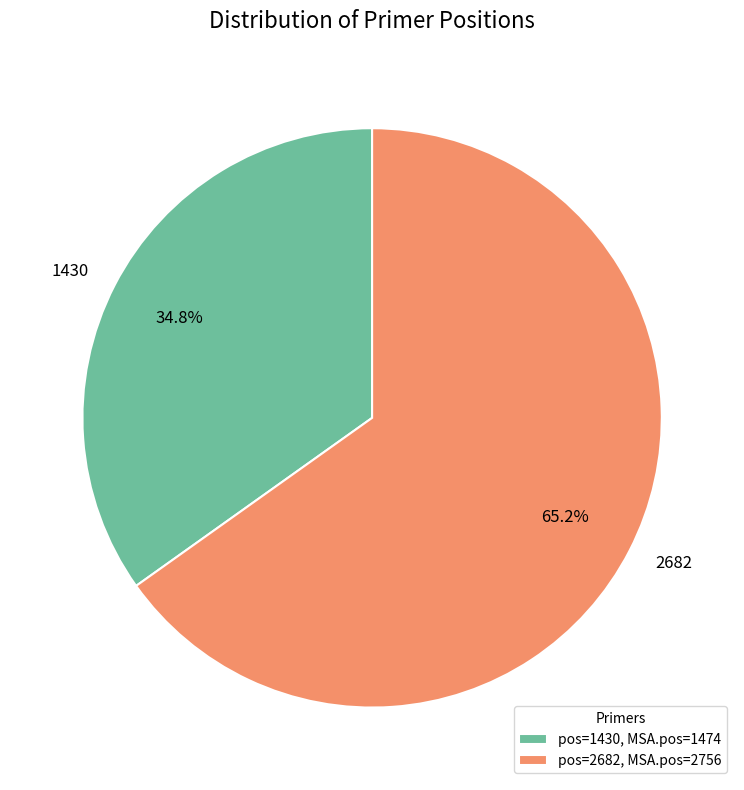

The 2682 slice represents 51% of the pie. True or false?

False